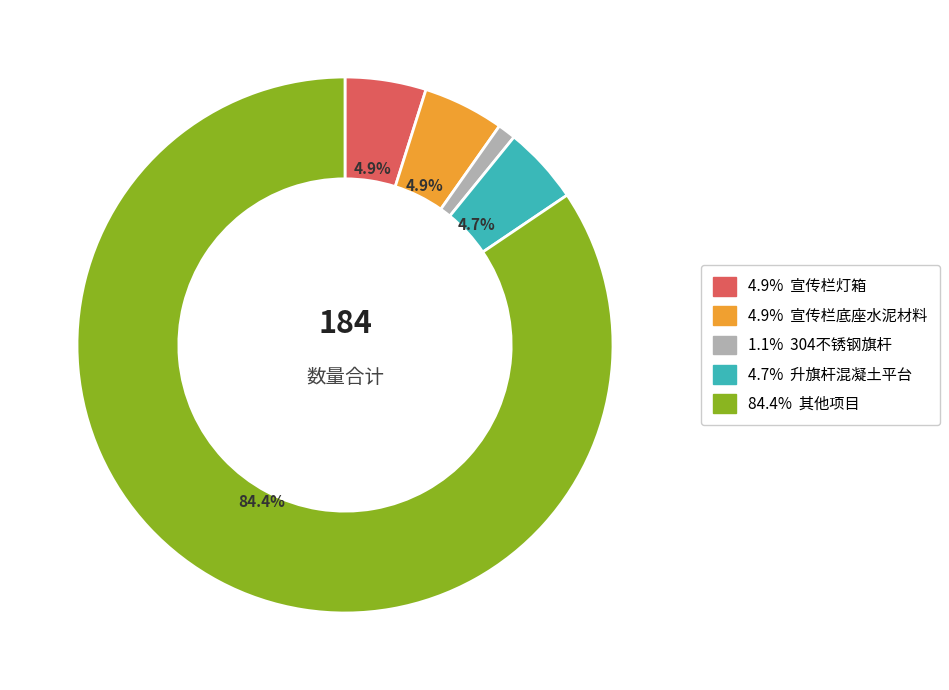

Count the number of slices in the pie.

5